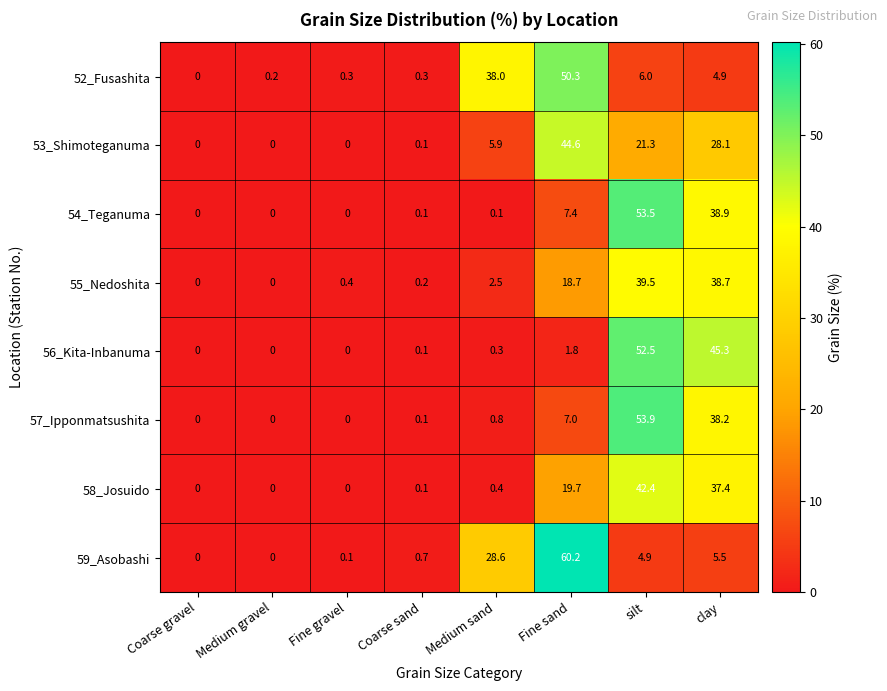

Where does the 53_Shimoteganuma series first go above 5?

Medium sand